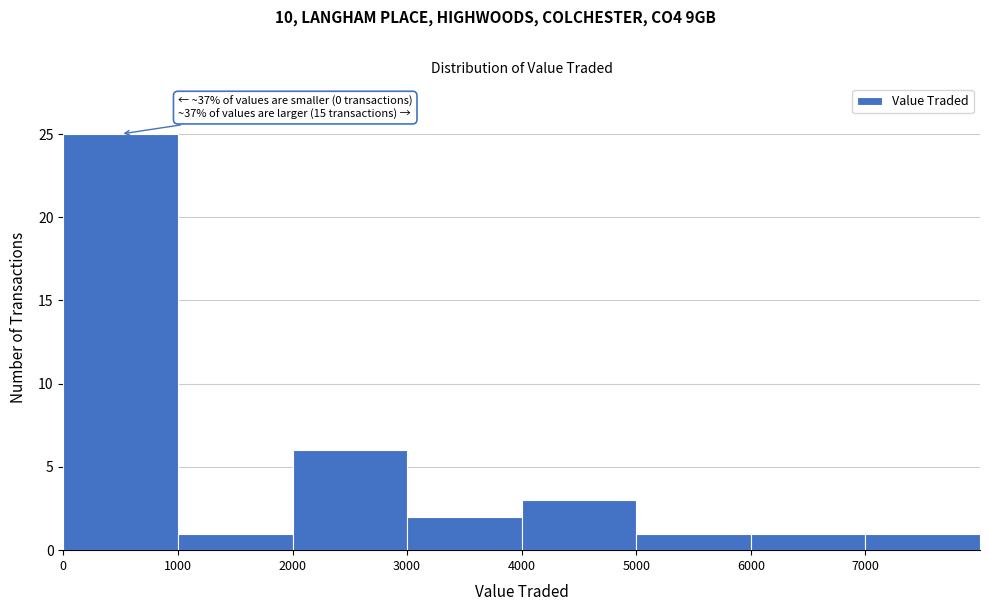

Over which range of the x-axis is the bar tallest?

0 to 1000